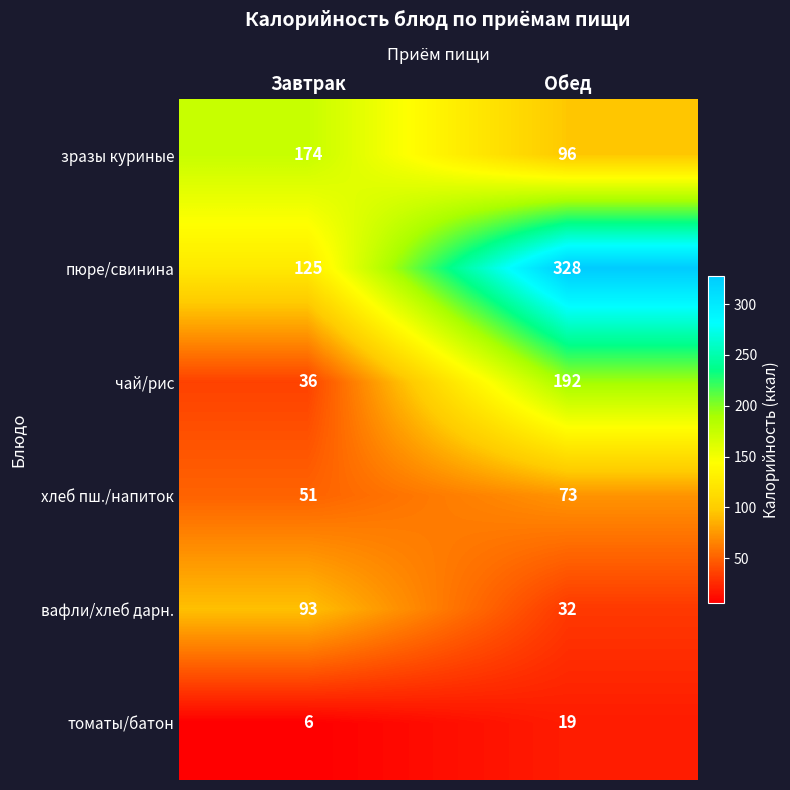

What is the minimum value shown in the chart?

6